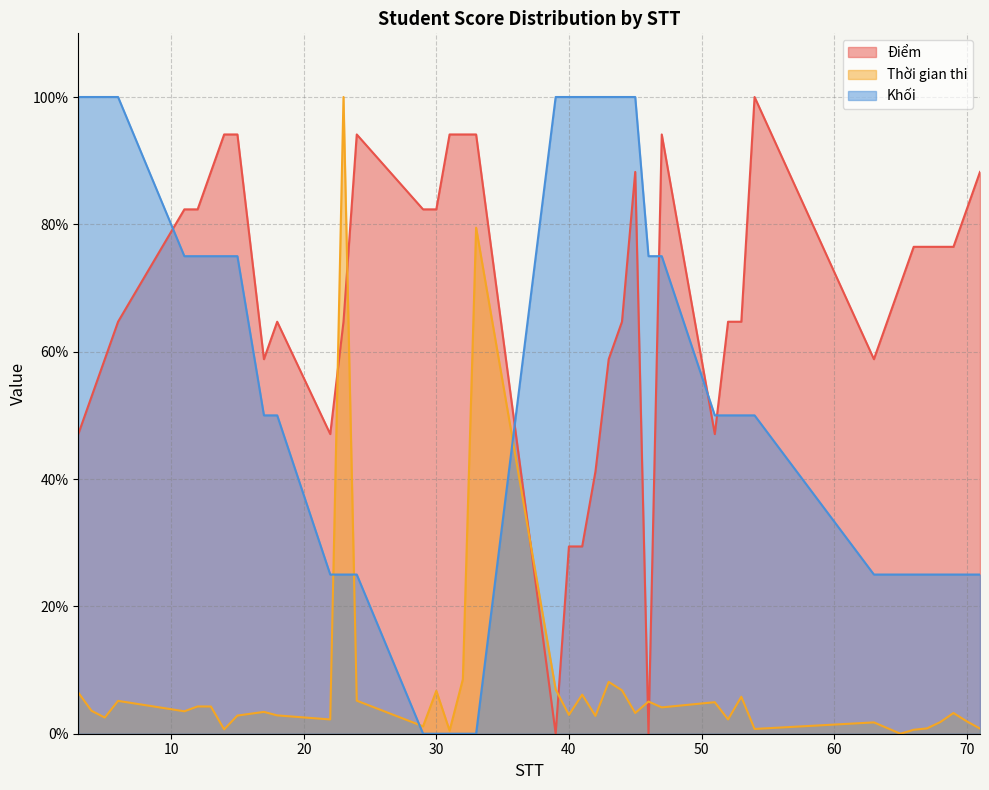

List the series in order of their peak value, highest first.

Điểm, Thời gian thi, Khối